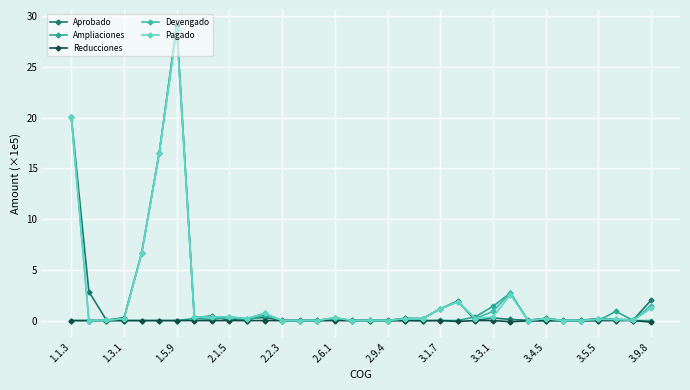

How many lines are shown in the chart?

5